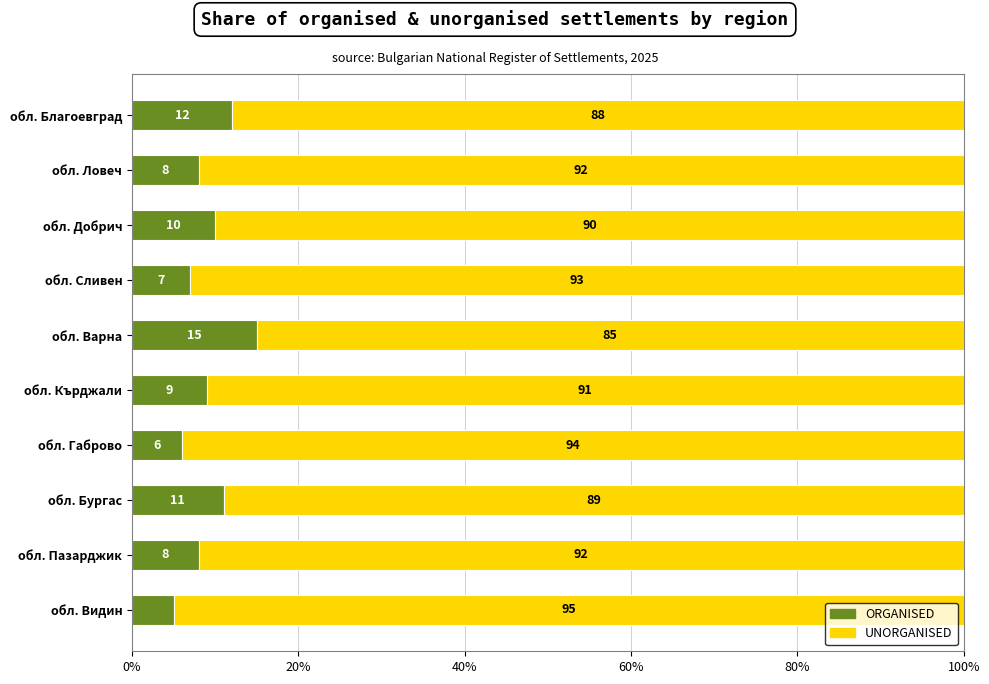

What is the lowest value of the ORGANISED series?

5